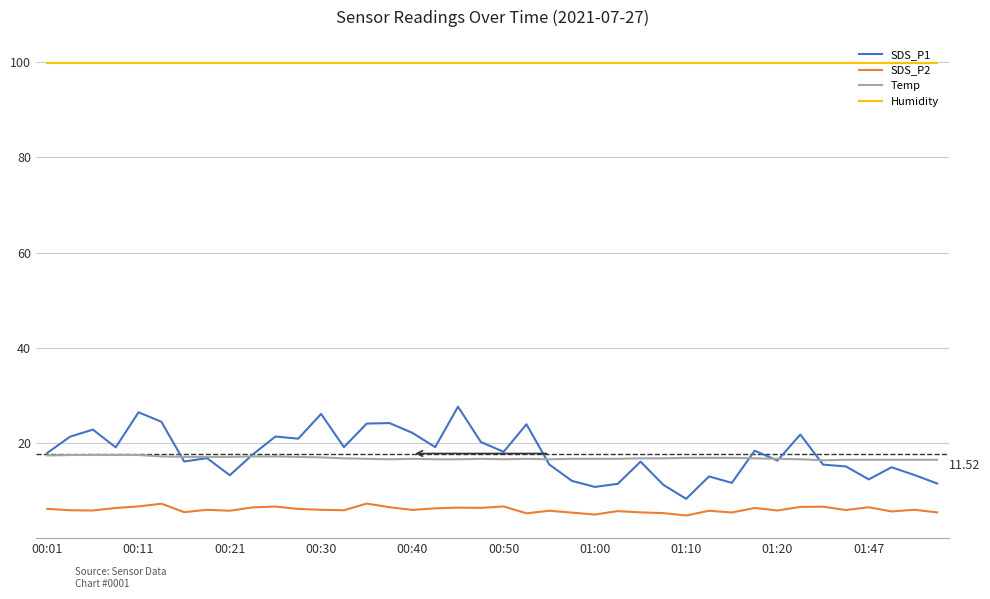

True or false: Humidity and SDS_P1 intersect in this chart.

False